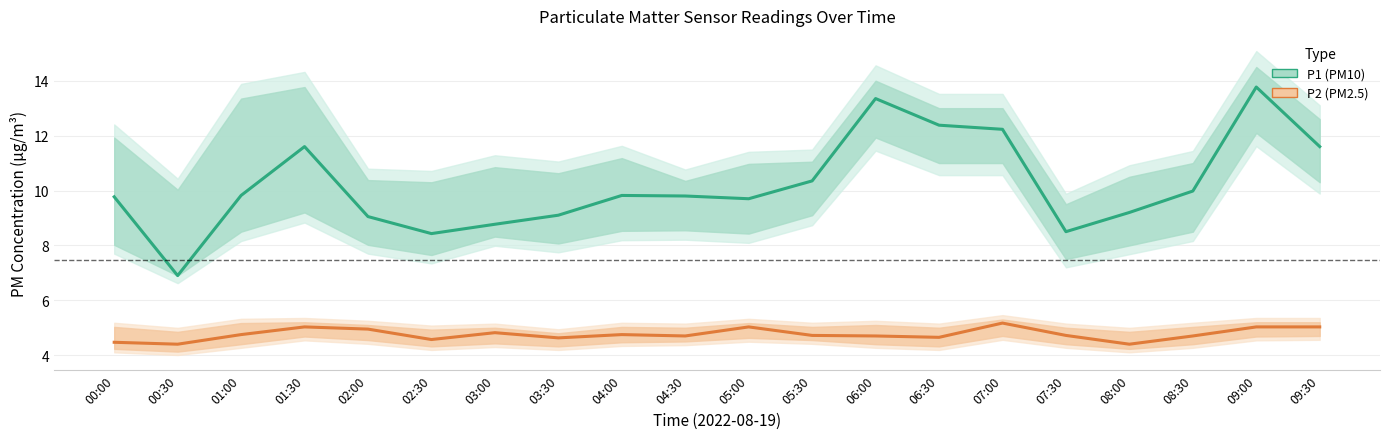

How many interior local peaks does the P2 (PM2.5) series have?

5